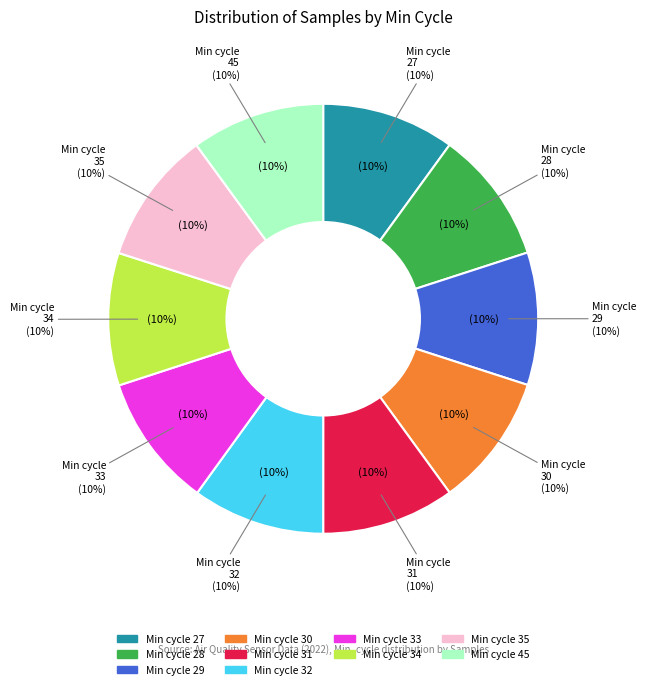

How many segments does this pie chart have?

10